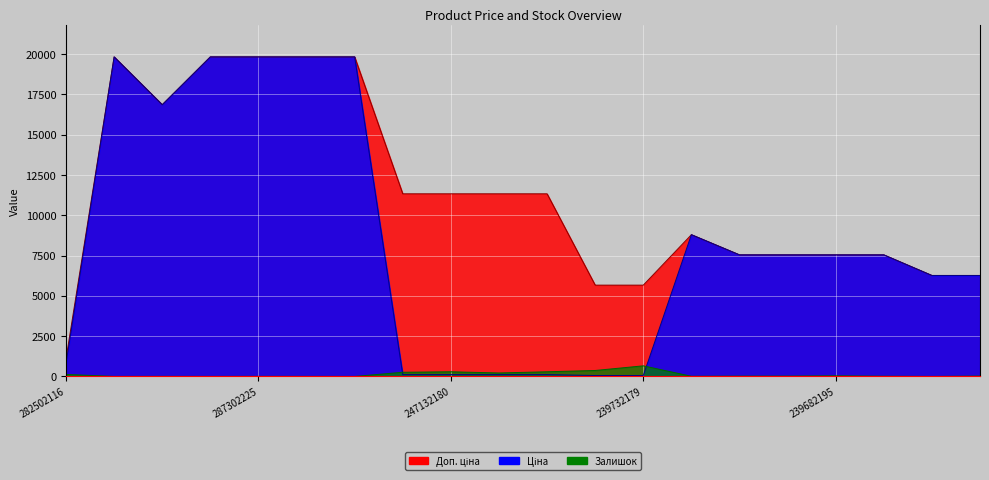

Reading right to left, transcribe all the data shown in this chart.

Доп. ціна: 11352182=6266.7	11352184=6266.7	239682179=7545.9	239682195=7545.9	247052180=7545.9	247052181=7545.9	248922198=8797.6	239732179=5667.0	239732195=5667.0	239772179=11334.0	239772195=11334.0	247132180=11334.0	247132181=11334.0	287301833=19831.1	287302224=19831.1	287302225=19831.1	287302226=19831.1	287292222=16863.2	287302223=19831.1	282502116=1101.8
Ціна: 11352182=6266.7	11352184=6266.7	239682179=7545.9	239682195=7545.9	247052180=7545.9	247052181=7545.9	248922198=8797.6	239732179=56.7	239732195=56.7	239772179=113.3	239772195=113.3	247132180=113.3	247132181=113.3	287301833=19831.1	287302224=19831.1	287302225=19831.1	287302226=19831.1	287292222=16863.2	287302223=19831.1	282502116=813.0
Залишок: 11352182=23.0	11352184=0.0	239682179=13.0	239682195=38.0	247052180=21.0	247052181=19.0	248922198=11.0	239732179=658.0	239732195=370.0	239772179=290.0	239772195=215.0	247132180=290.0	247132181=260.0	287301833=0.0	287302224=3.0	287302225=5.0	287302226=1.0	287292222=4.0	287302223=1.0	282502116=125.0